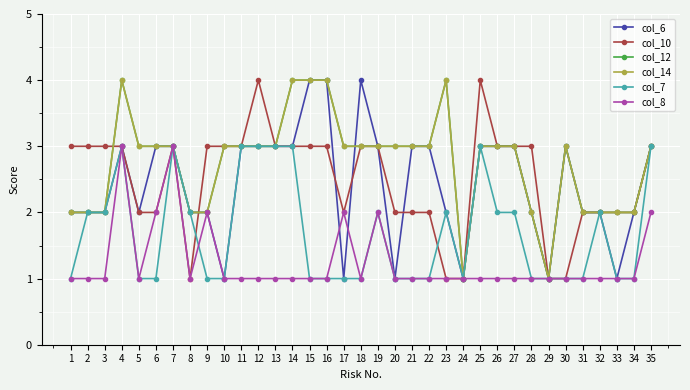

At which category is the sum across all series the highest?

4